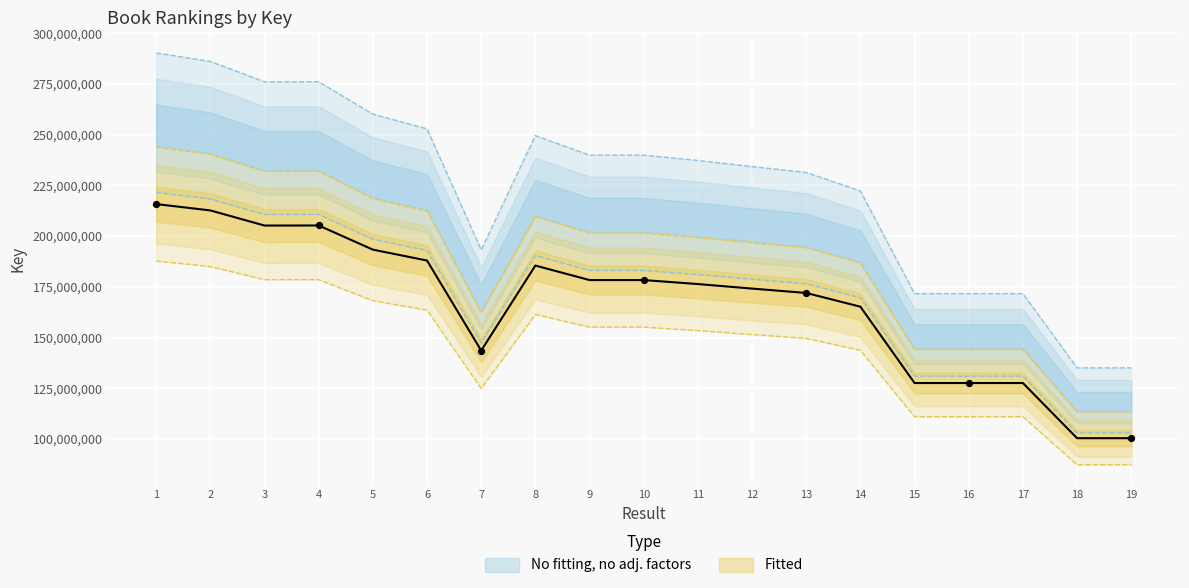

Approximately how many times larger is the value at 3 compared to 17?

1.6